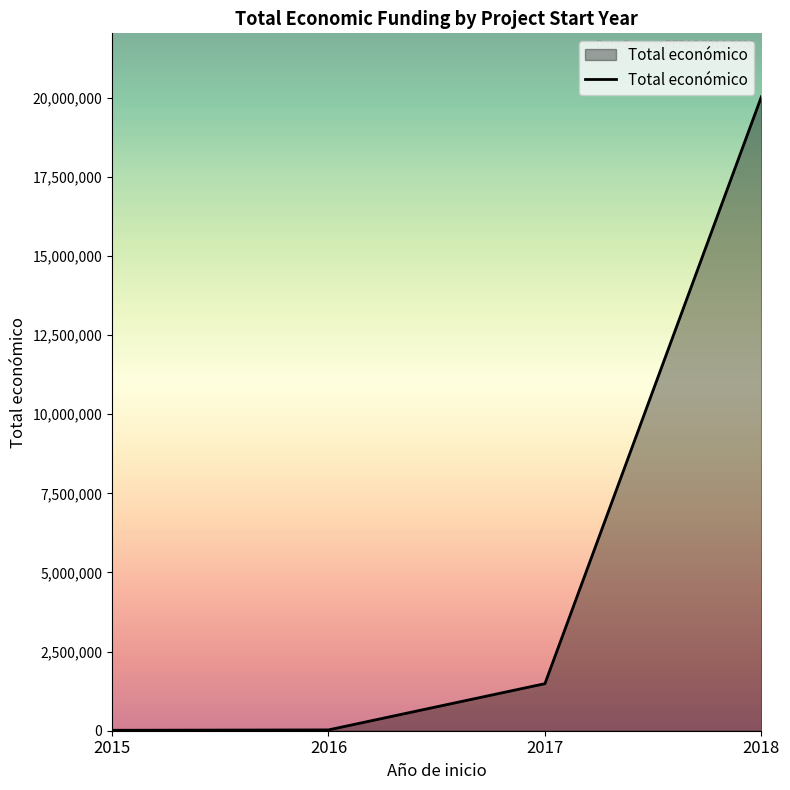

Is it true that the value at 2017 is 1487271?

True